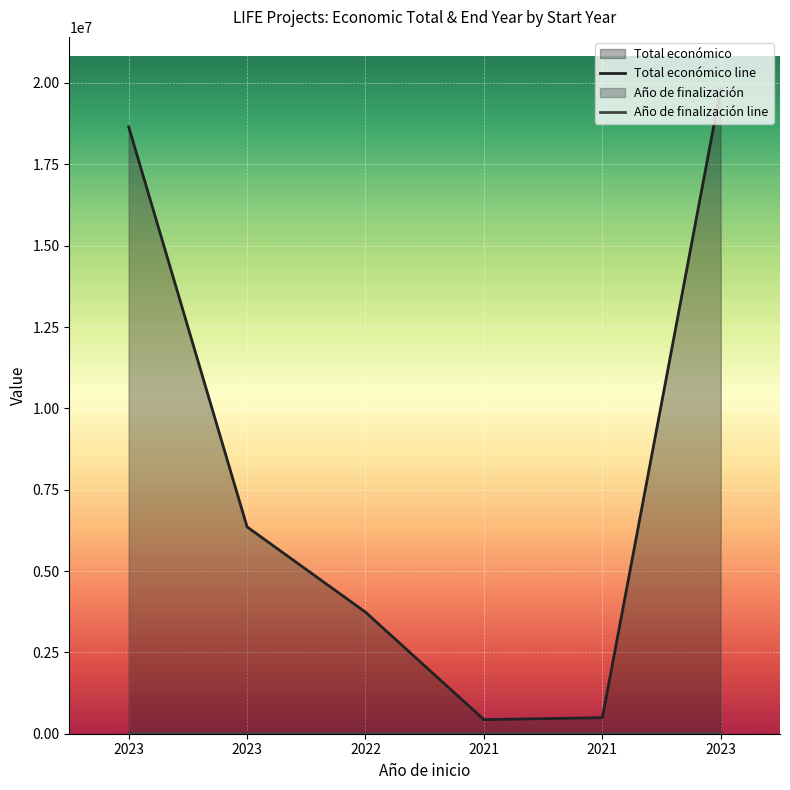

The Total económico line series shows 433202 at 2021. True or false?

True